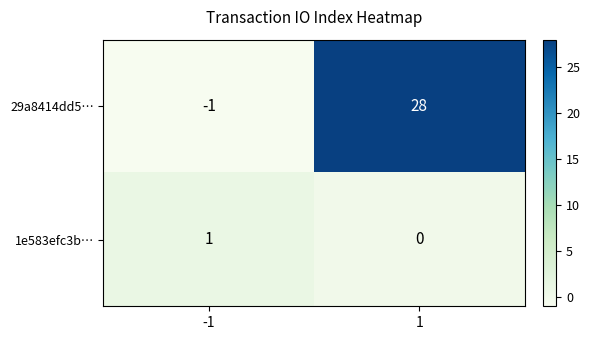

Is it true that 29a8414dd5… equals -1 at -1?

True